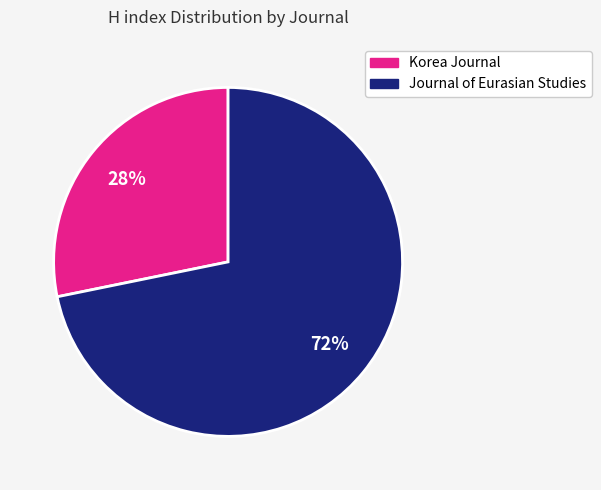

Combined, do Journal of Eurasian Studies and Korea Journal account for over 50%?

Yes